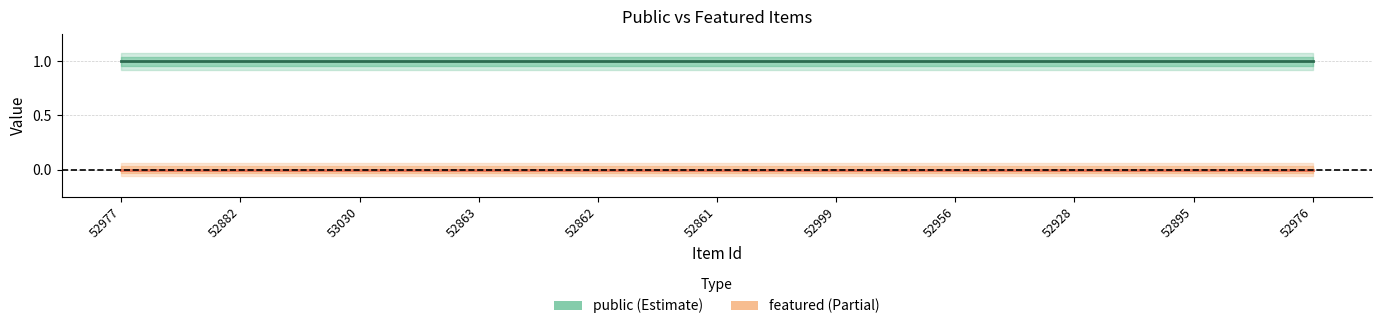

How many lines are shown in the chart?

2